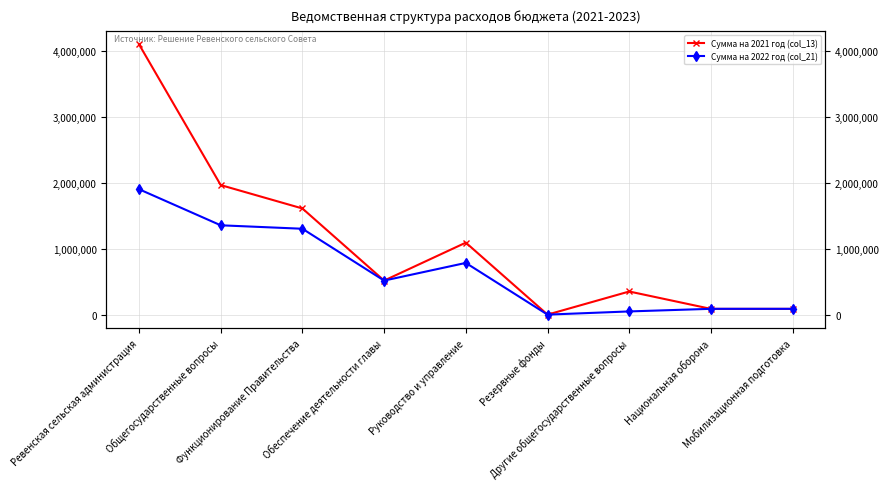

What is the label of the 4th point from the right?

Резервные фонды